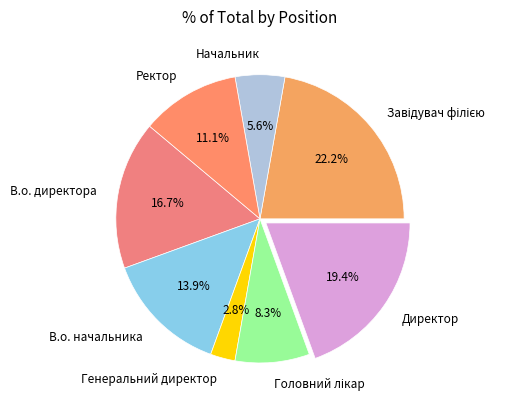

How much of the chart is everything except Генеральний директор?

97.2%